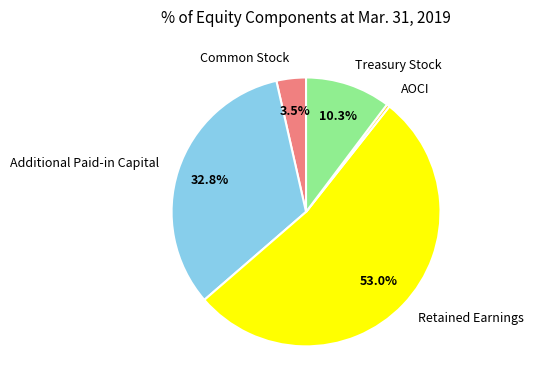

Which has a higher value, AOCI or Retained Earnings?

Retained Earnings